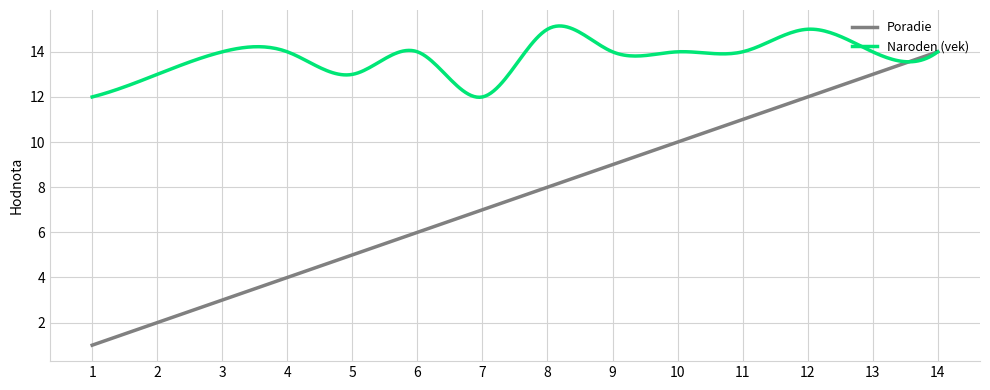

Which series has the widest spread of values?

Poradie